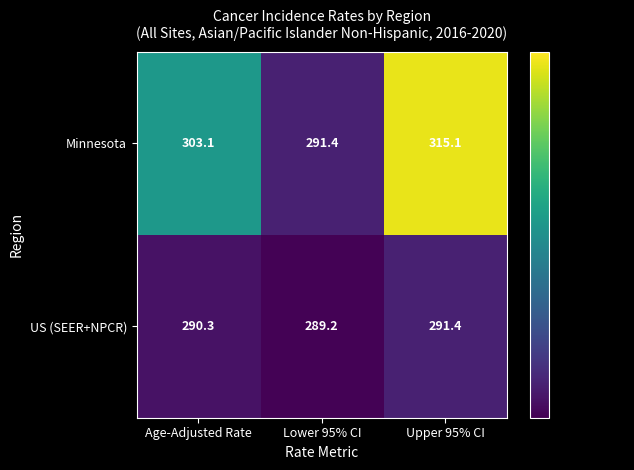

Which series changed the most between Age-Adjusted Rate and Upper 95% CI?

Minnesota